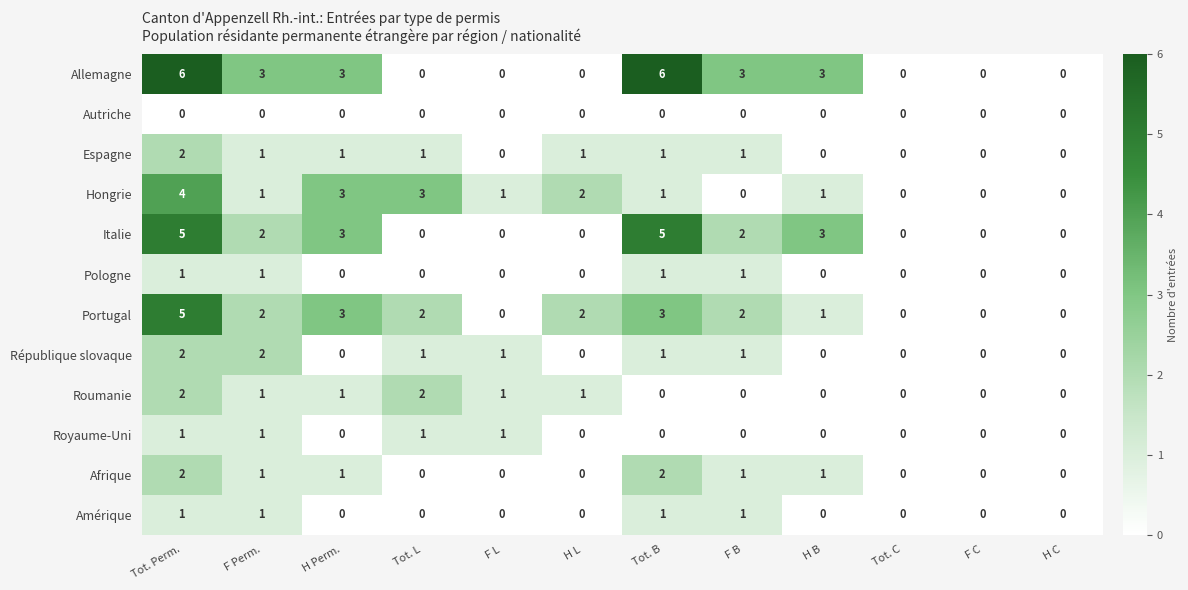

Count the number of data series in this chart.

12